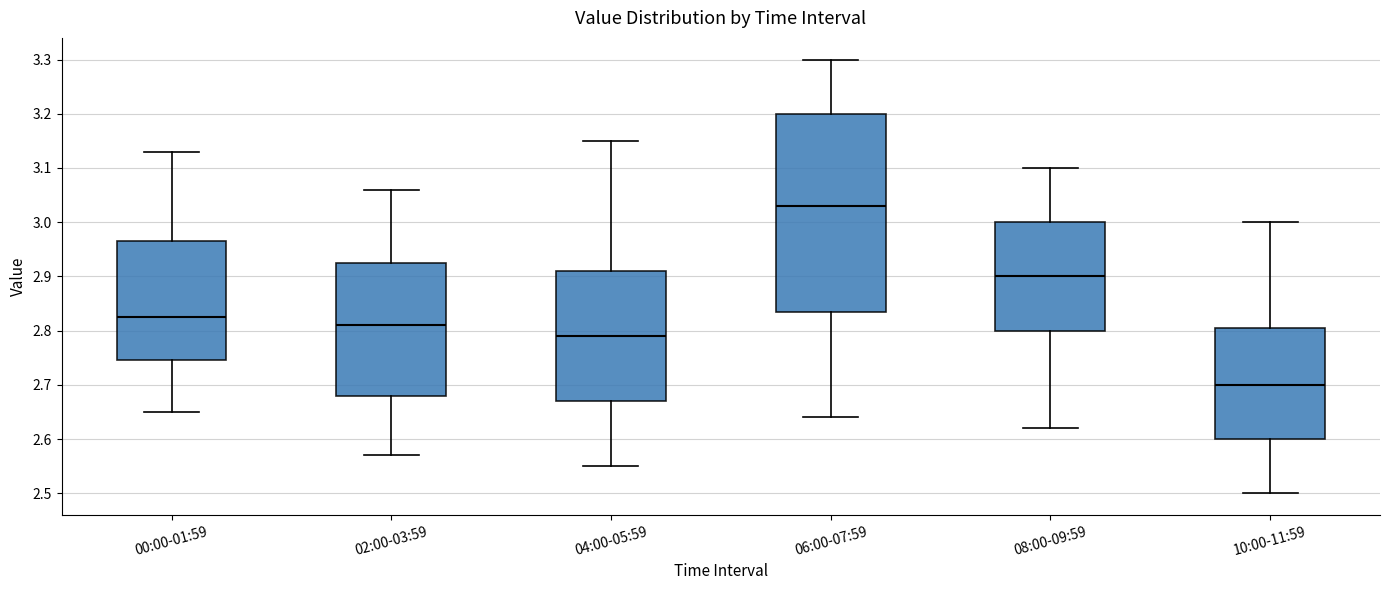

Reading left to right, transcribe this box plot: for each box, give where its median line is, the range the box spans, and where its two whiskers end, as read against the y-axis. The values are not printed on the chart, so give them approximately, as read against the axis.

00:00-01:59: median 2.83, box 2.75 to 2.97, whiskers 2.65 to 3.13
02:00-03:59: median 2.81, box 2.68 to 2.93, whiskers 2.57 to 3.06
04:00-05:59: median 2.79, box 2.67 to 2.91, whiskers 2.55 to 3.15
06:00-07:59: median 3.03, box 2.84 to 3.20, whiskers 2.64 to 3.30
08:00-09:59: median 2.90, box 2.80 to 3.00, whiskers 2.62 to 3.10
10:00-11:59: median 2.70, box 2.60 to 2.81, whiskers 2.50 to 3.00